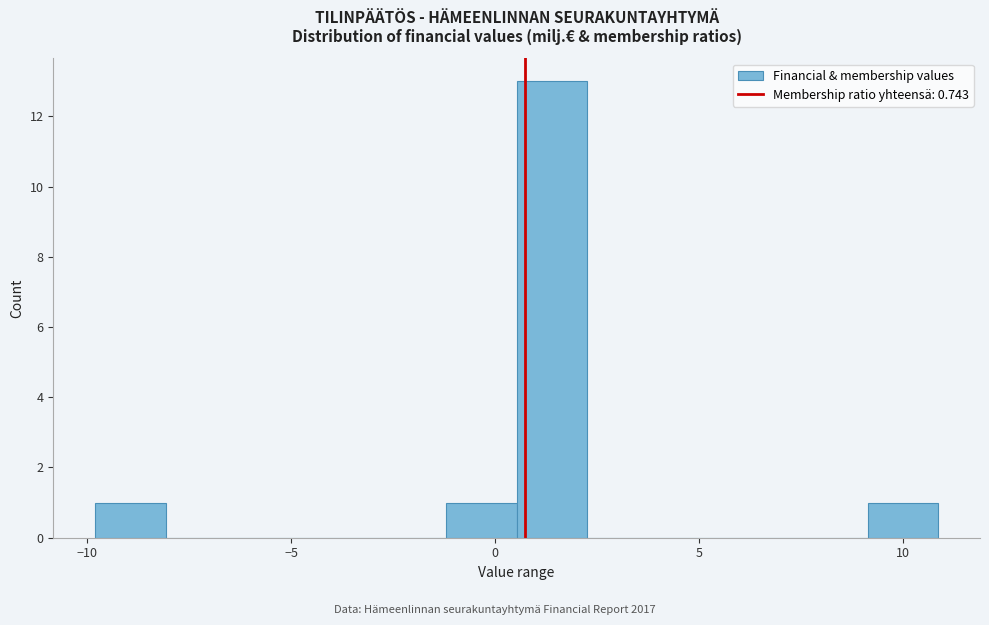

Around what value on the x-axis is the tallest bar? Give the approximate position of its centre, as read against the axis.

1.5